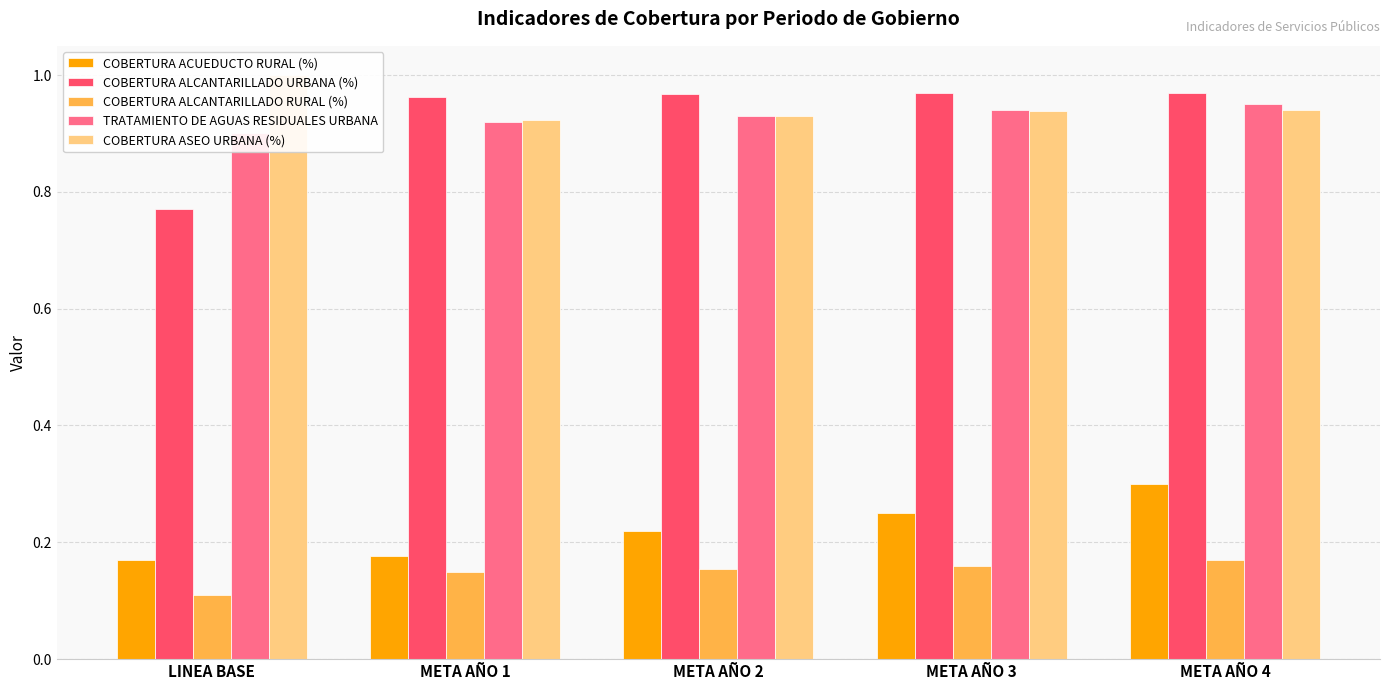

What is the average value of the COBERTURA ALCANTARILLADO URBANA (%) series?

0.9